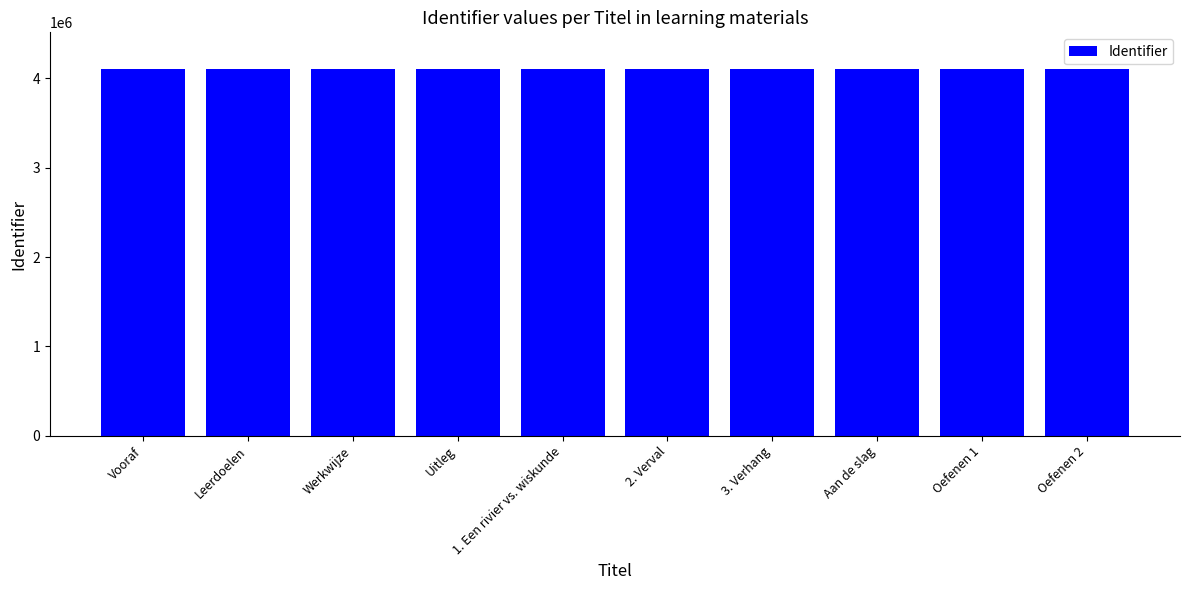

How many bars are there in total?

10